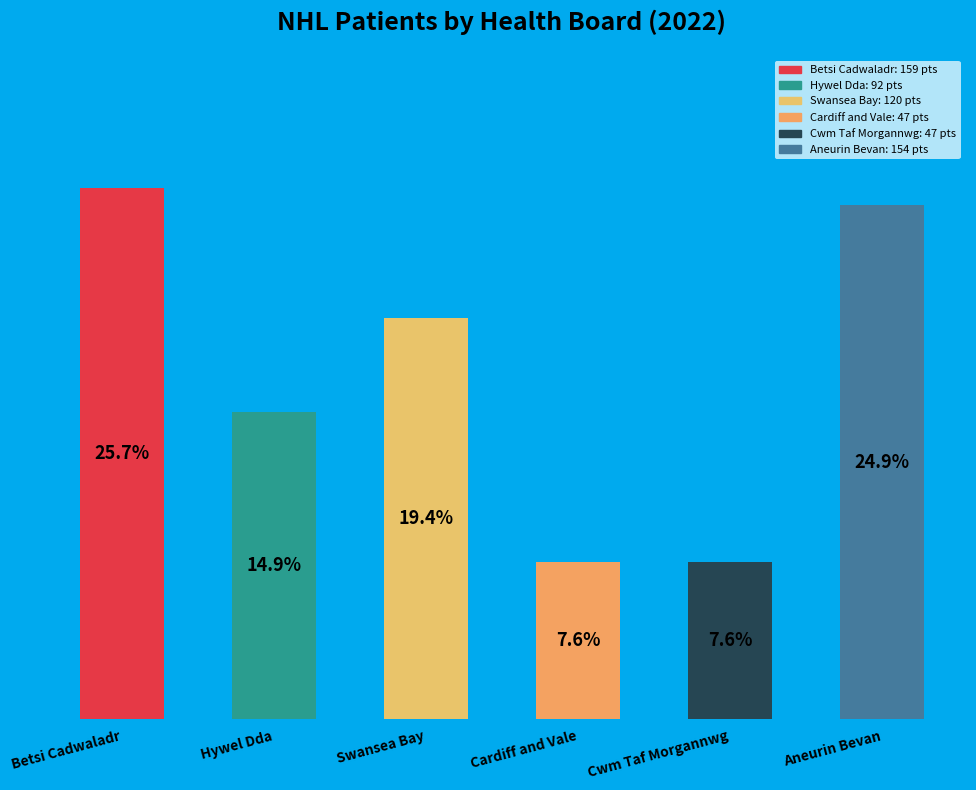

What is the label of the 6th bar from the right?

Betsi Cadwaladr